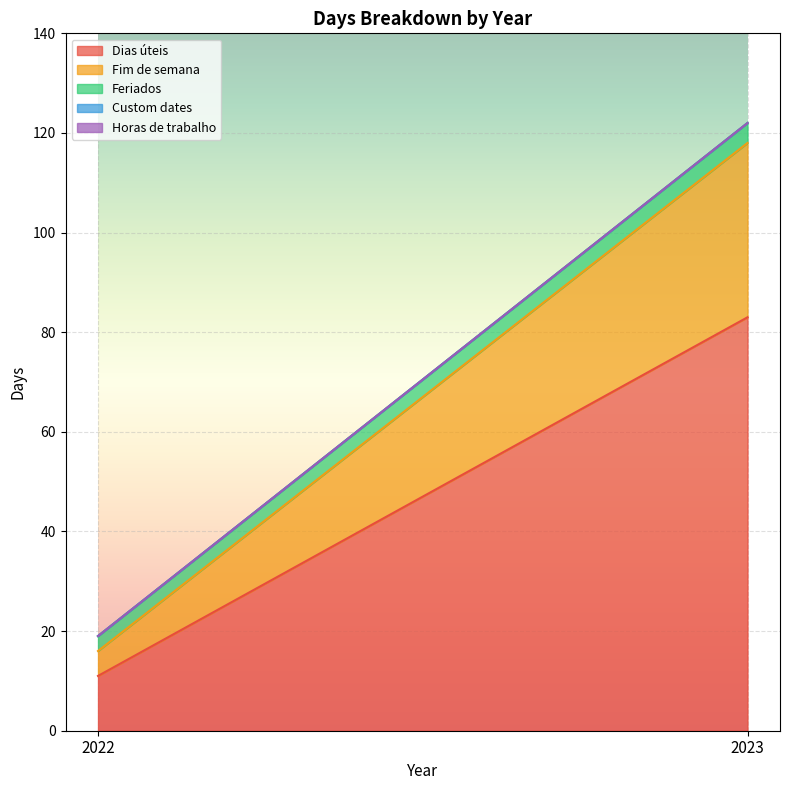

What is the value of the Feriados point at the 2nd from the left?

4